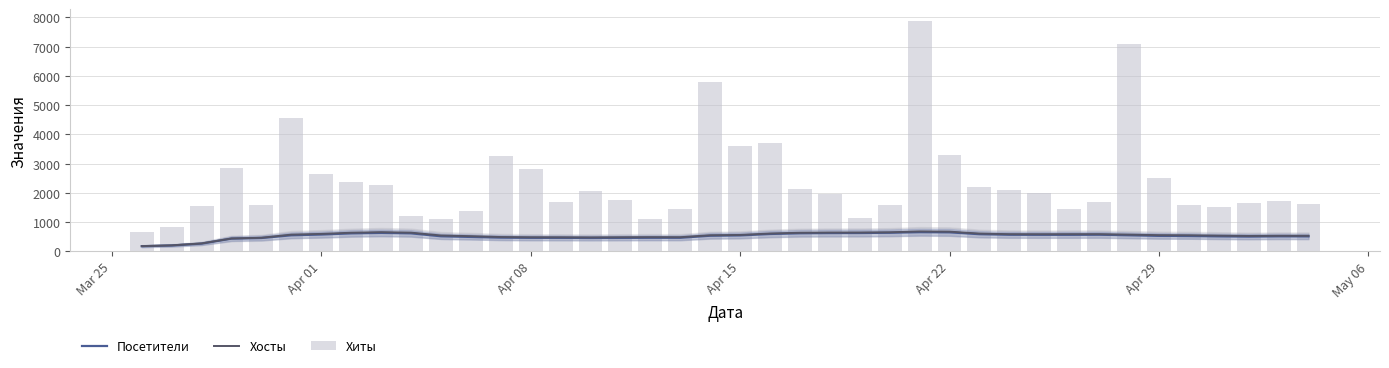

What is the greatest value displayed?

7894.0